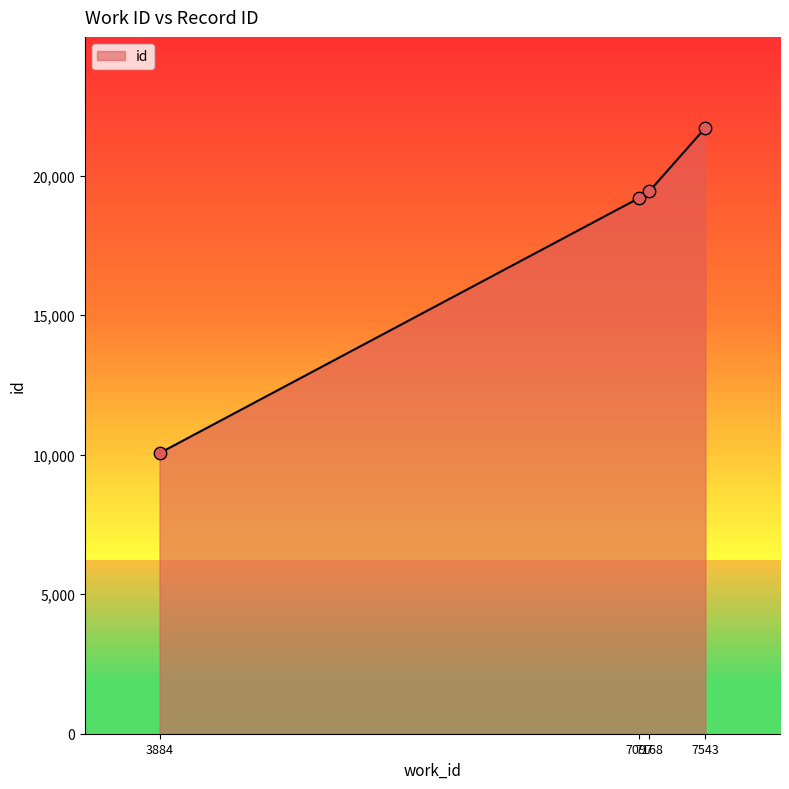

What is the ratio of the value at 7168 to the value at 3884?

1.9